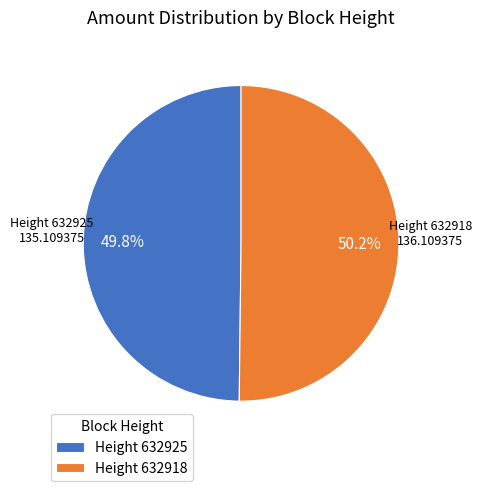

Approximately how many times larger is the value at Height 632925 compared to Height 632918?

1.0